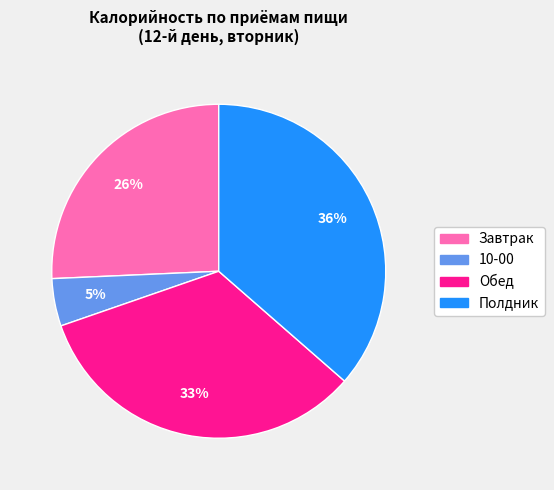

What percentage is the Завтрак slice, to the nearest percent?

26%